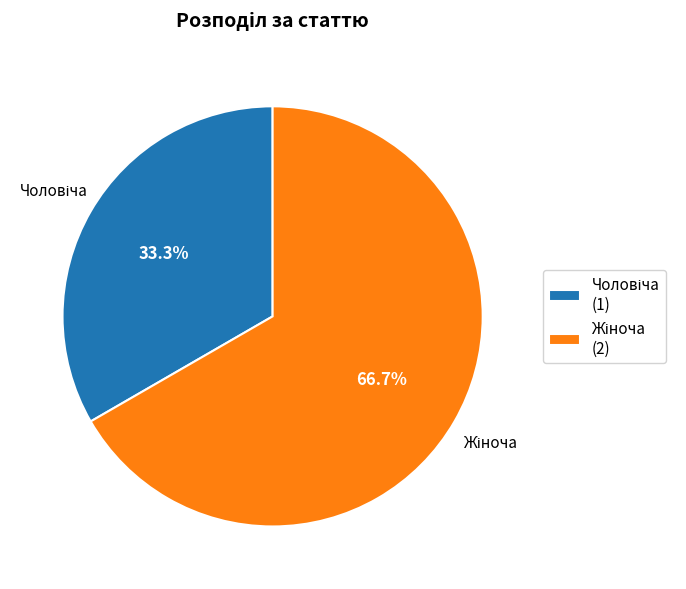

Does any single category account for the majority?

Yes